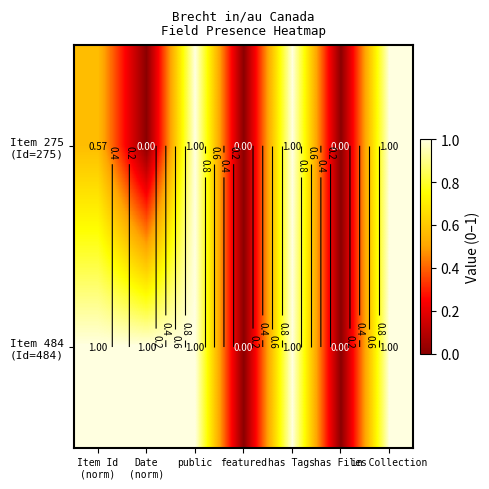

The value of Item 484 (Id=484) at in Collection is 1.0. True or false?

True